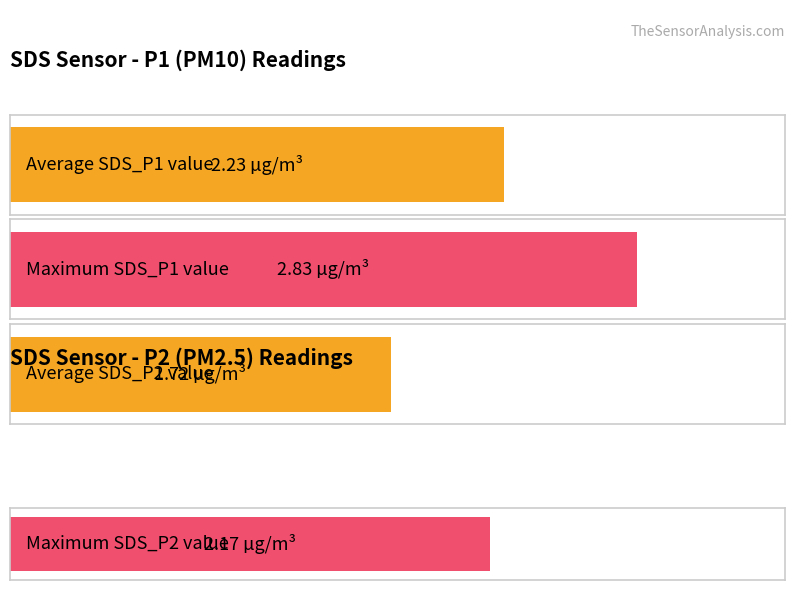

What is the maximum value for SDS_P1?

2.8